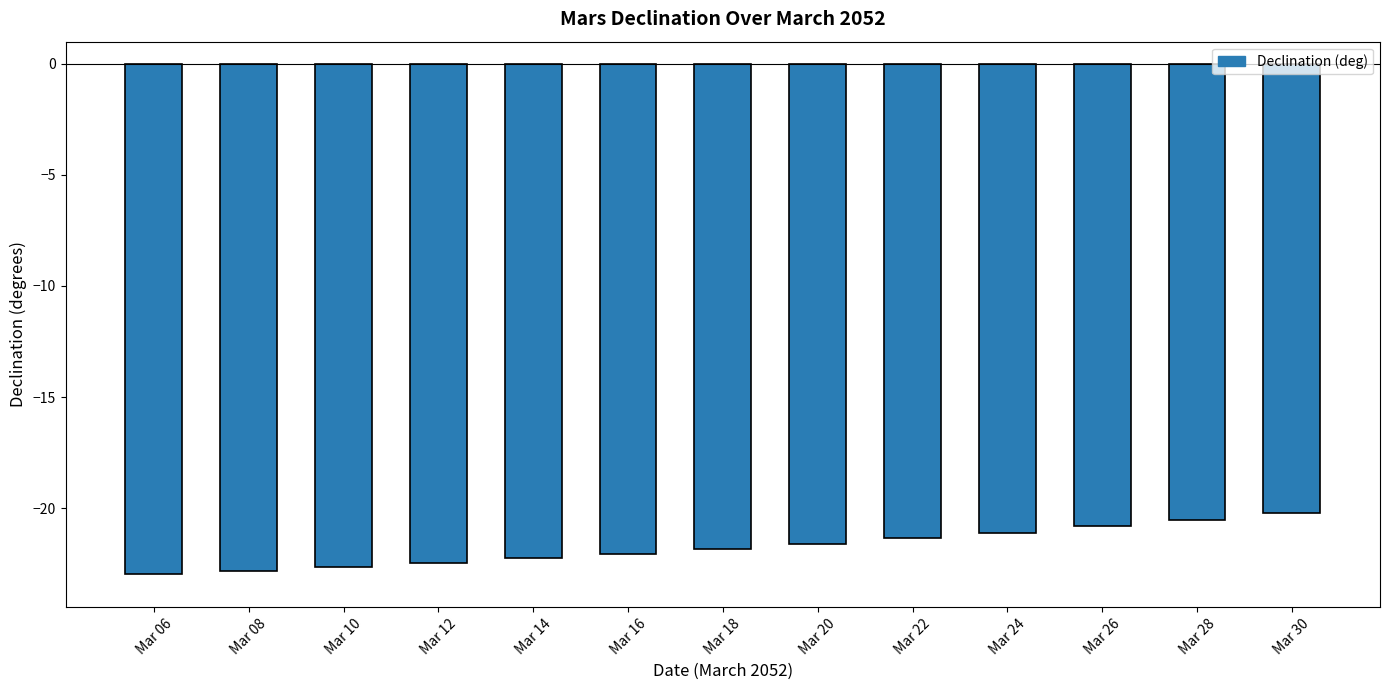

Rank the categories by value from lowest to highest.

Mar 06, Mar 08, Mar 10, Mar 12, Mar 14, Mar 16, Mar 18, Mar 20, Mar 22, Mar 24, Mar 26, Mar 28, Mar 30